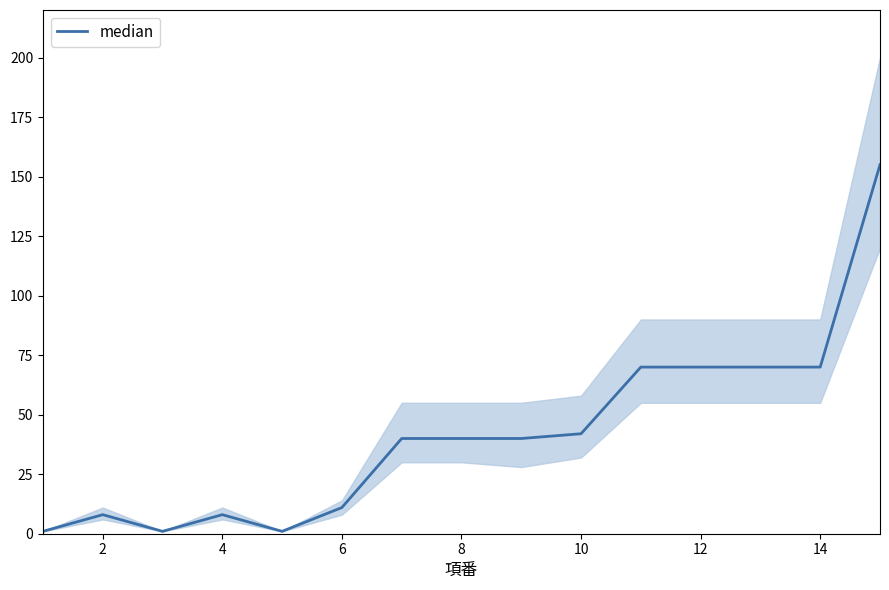

What is the label of the 14th point from the right?

2